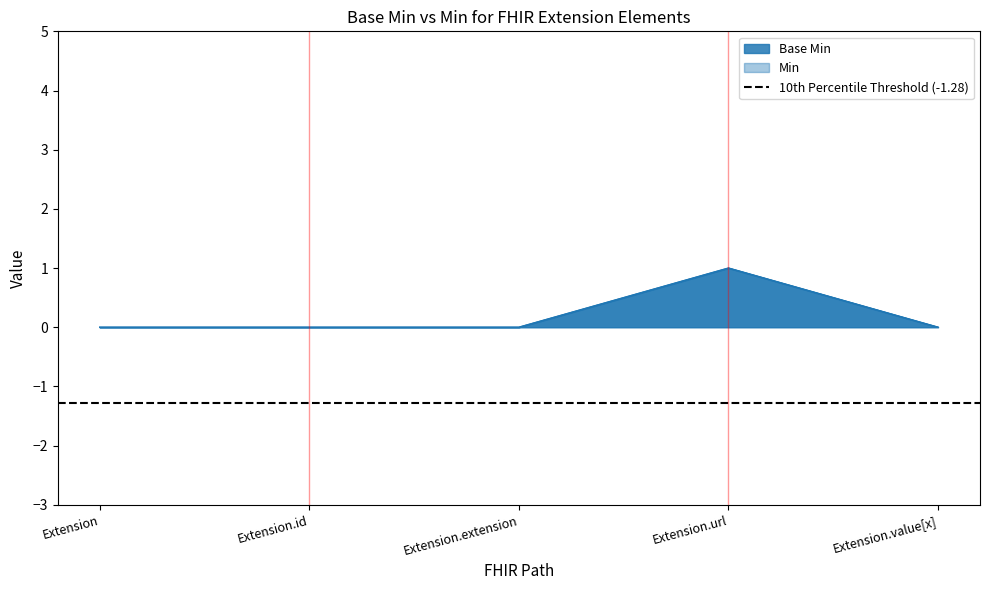

List the labels in order of Min value, smallest first.

Extension, Extension.id, Extension.extension, Extension.value[x], Extension.url